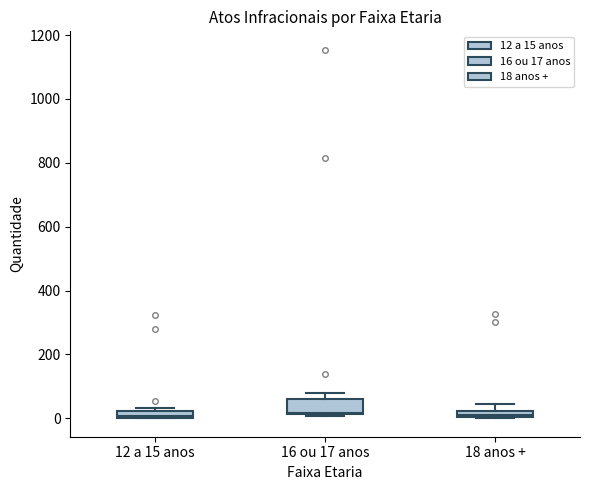

Where is the lower edge of the box for 12 a 15 anos on the y-axis? The values are not printed on the chart, so give them approximately, as read against the axis.

0